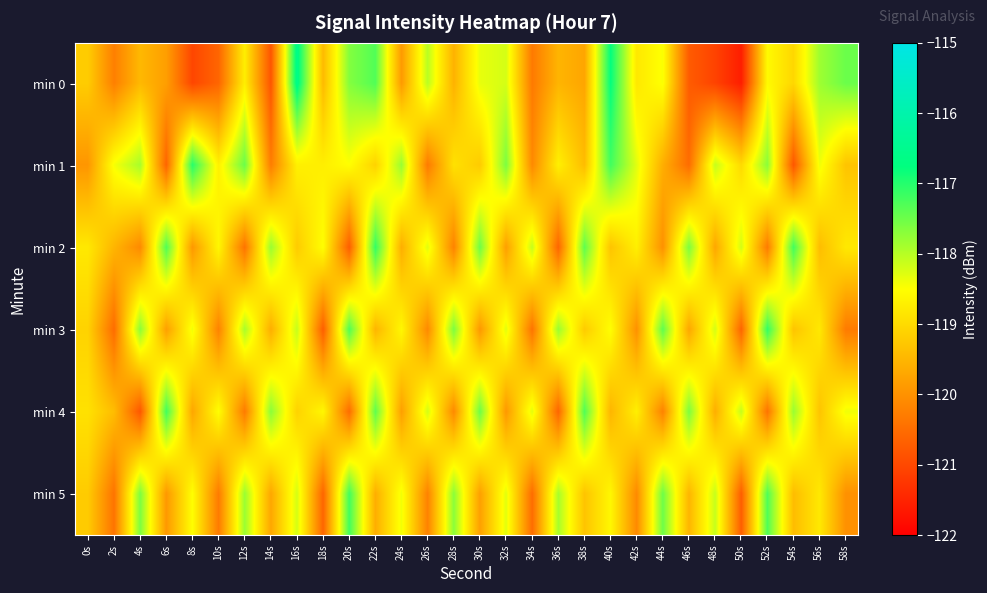

What is the smallest value displayed?

-121.6